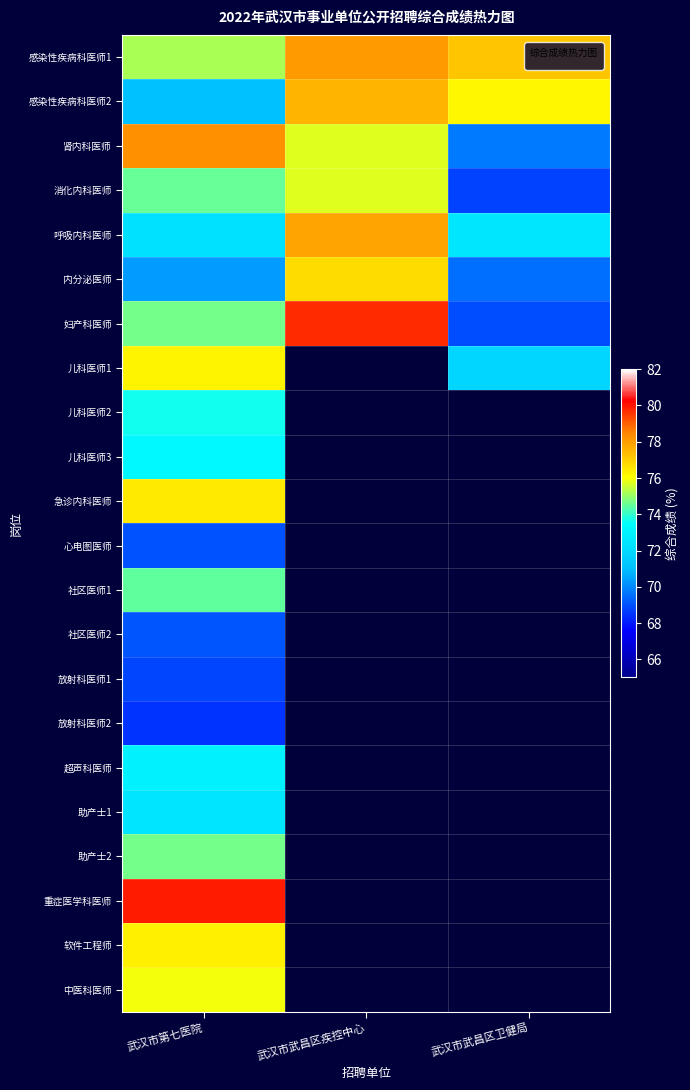

List the series in order of their peak value, highest first.

重症医学科医师, 妇产科医师, 肾内科医师, 感染性疾病科医师1, 呼吸内科医师, 感染性疾病科医师2, 内分泌医师, 急诊内科医师, 软件工程师, 儿科医师1, 中医科医师, 消化内科医师, 助产士2, 社区医师1, 儿科医师2, 儿科医师3, 超声科医师, 助产士1, 社区医师2, 心电图医师, 放射科医师1, 放射科医师2